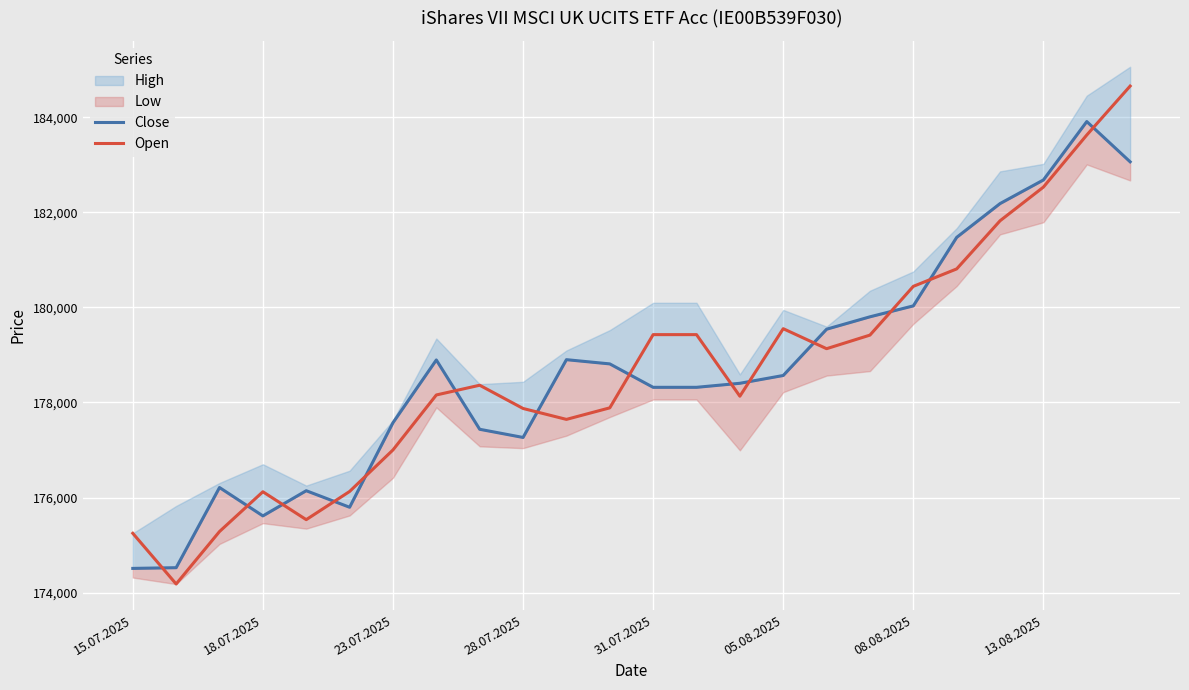

What is the difference between the maximum and minimum values in the Open series?

10479